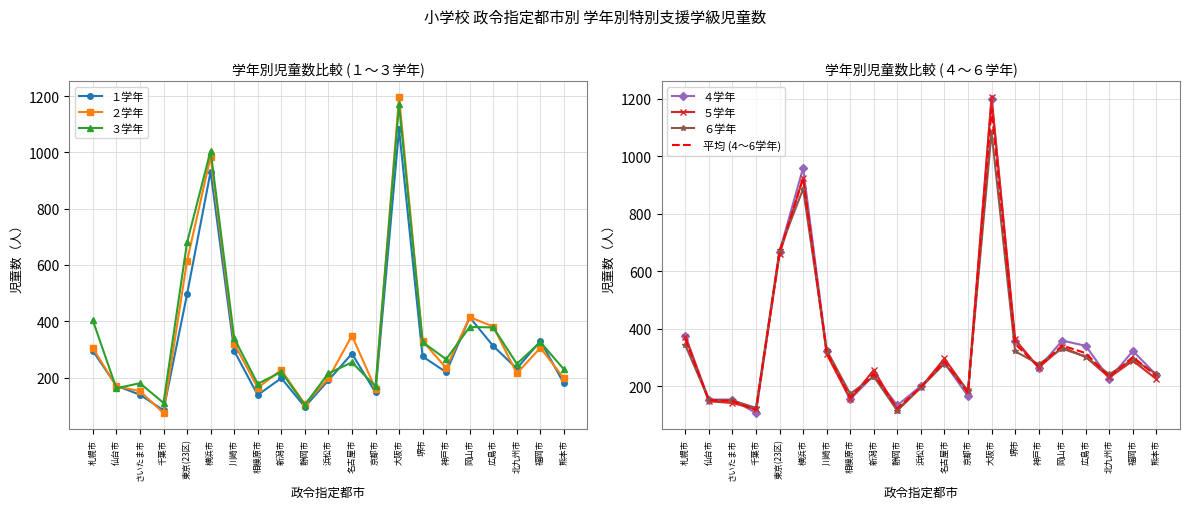

True or false: ３学年 has a value of 152 at 千葉市.

False